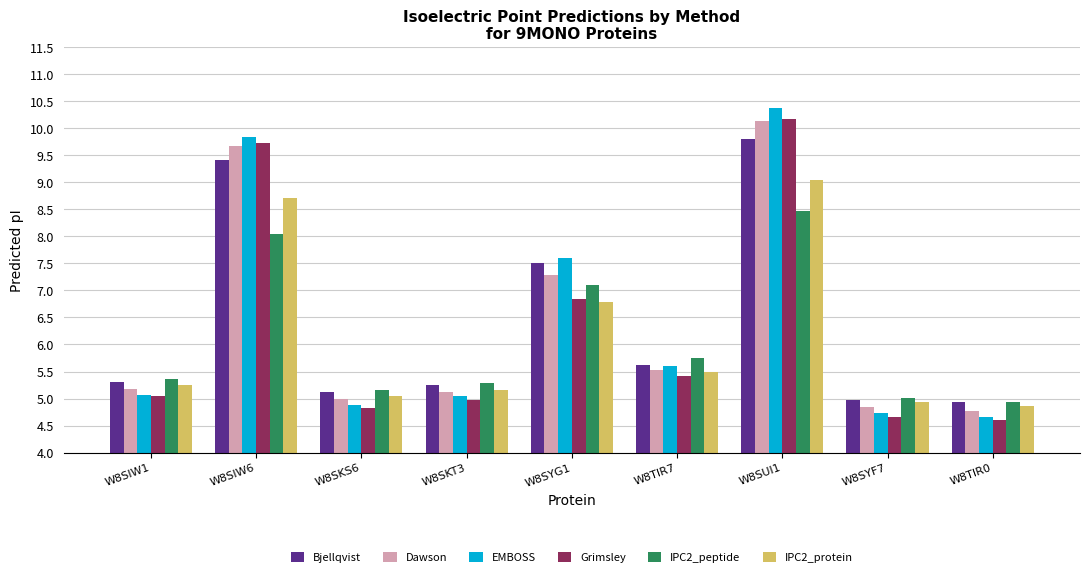

What is the label of the 2nd bar from the right?

W8SYF7